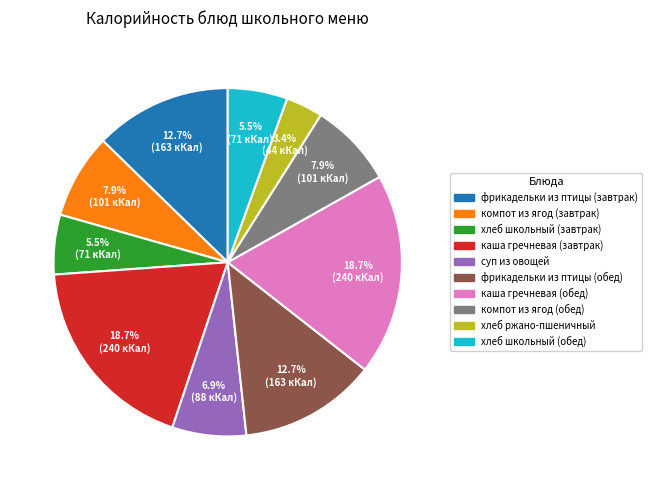

What percentage is the фрикадельки из птицы (обед) slice, to the nearest percent?

13%